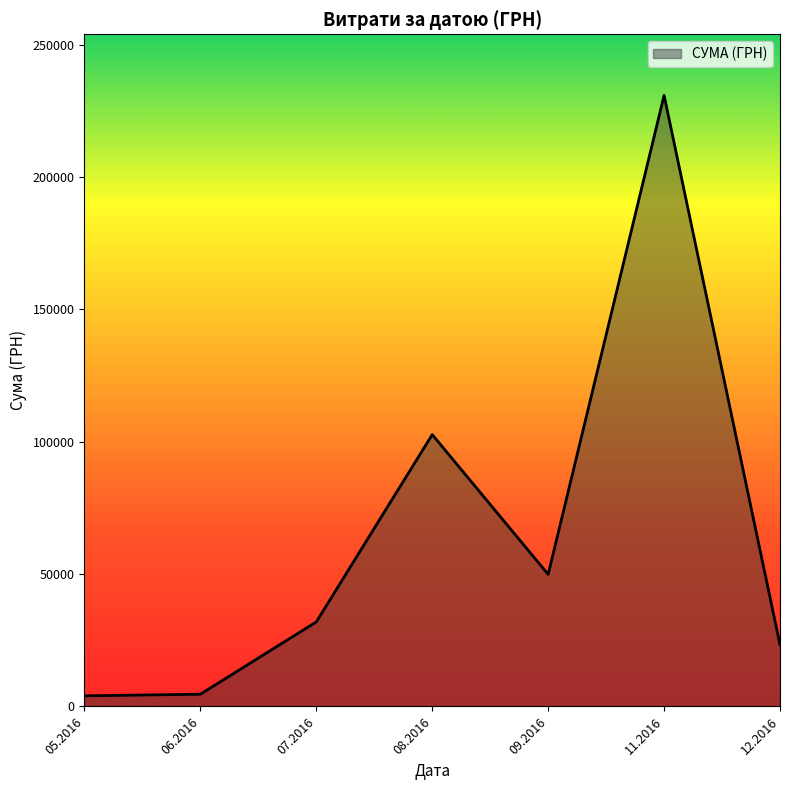

The value at 12.2016 is 6651.3. True or false?

False